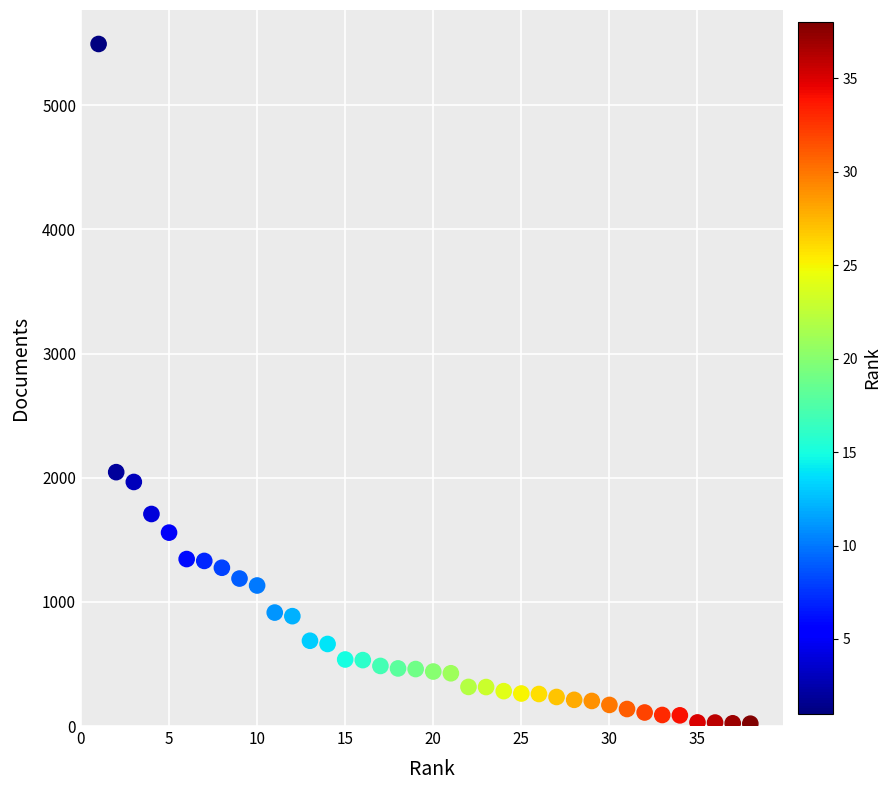

What Y value in the scatter plot is closest to 2756?

2045